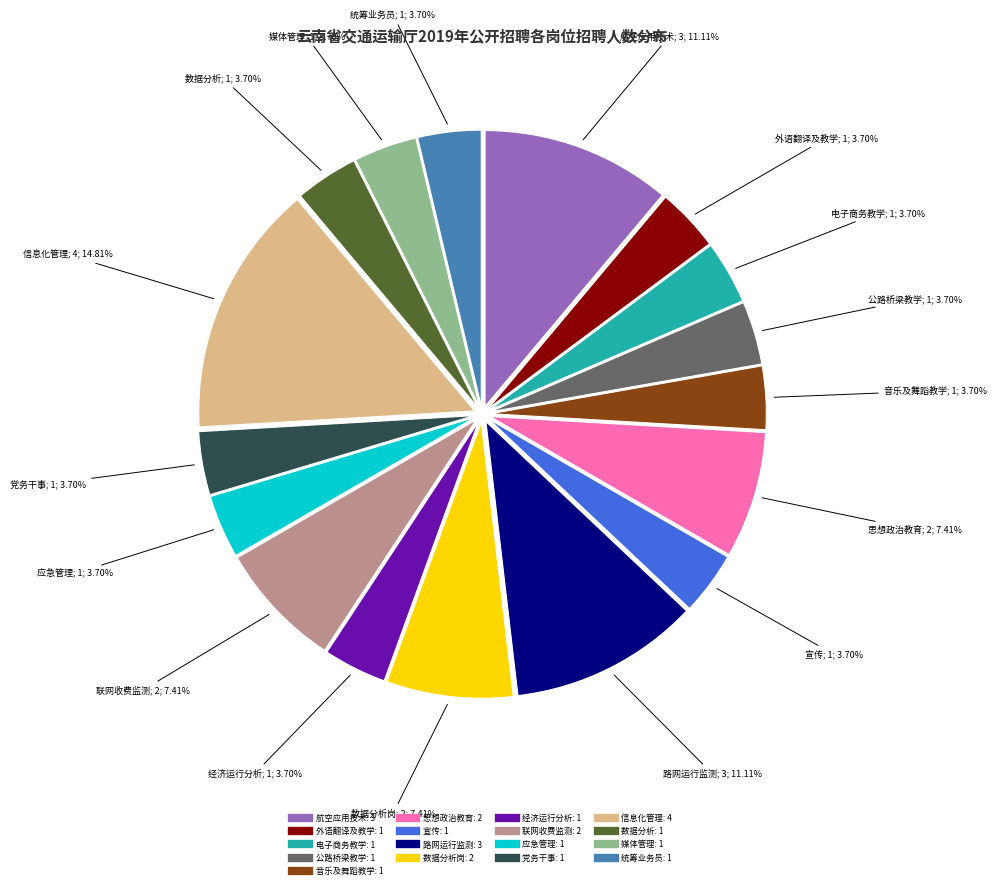

Is there any slice that represents more than half of the pie?

No